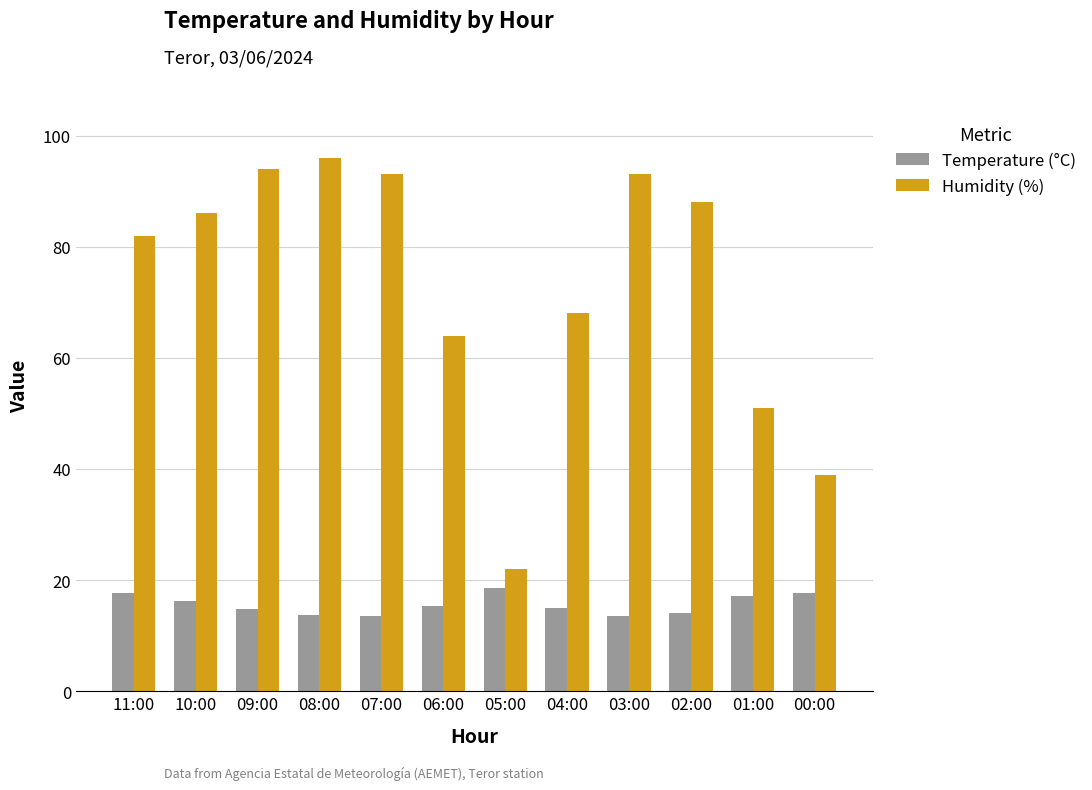

What is the label of the 5th bar from the left?

07:00